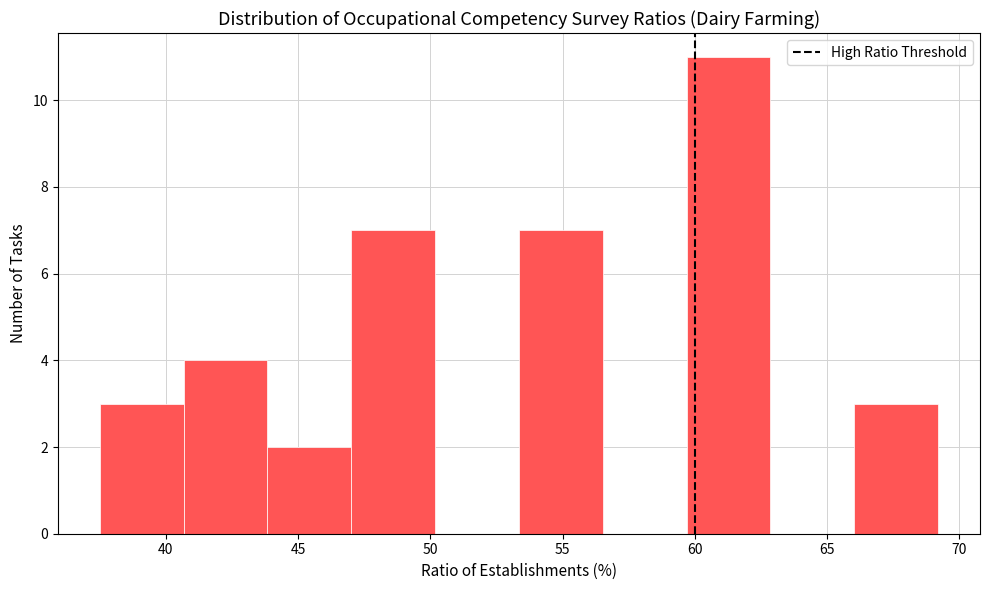

Which range on the x-axis has the tallest bar?

59.5 to 63.0